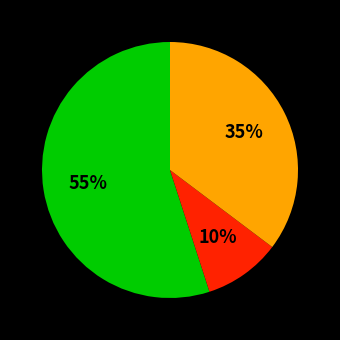

Count the number of slices in the pie.

3